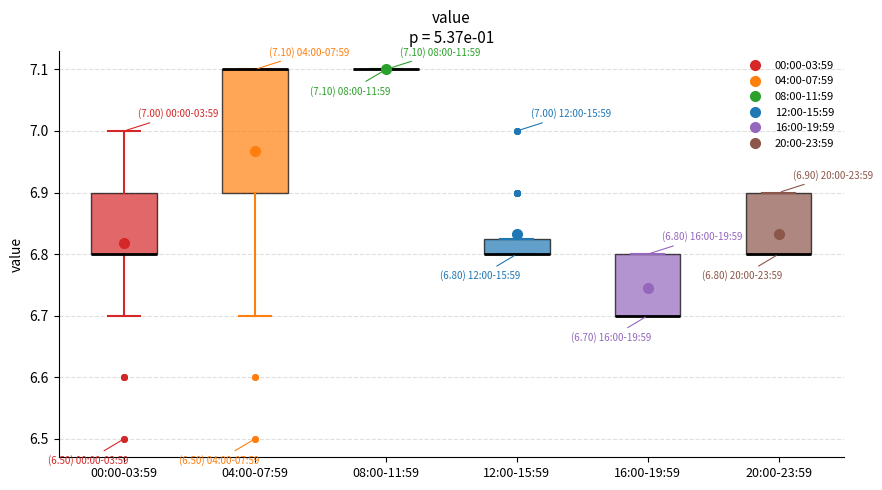

Which box is the tallest, from its lower edge to its upper edge?

04:00-07:59